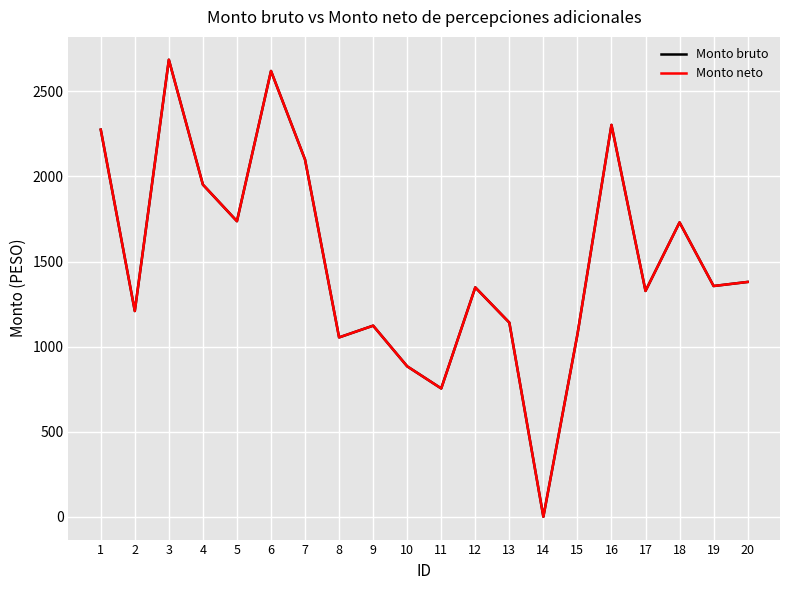

True or false: Monto bruto and Monto neto cross at least once.

False